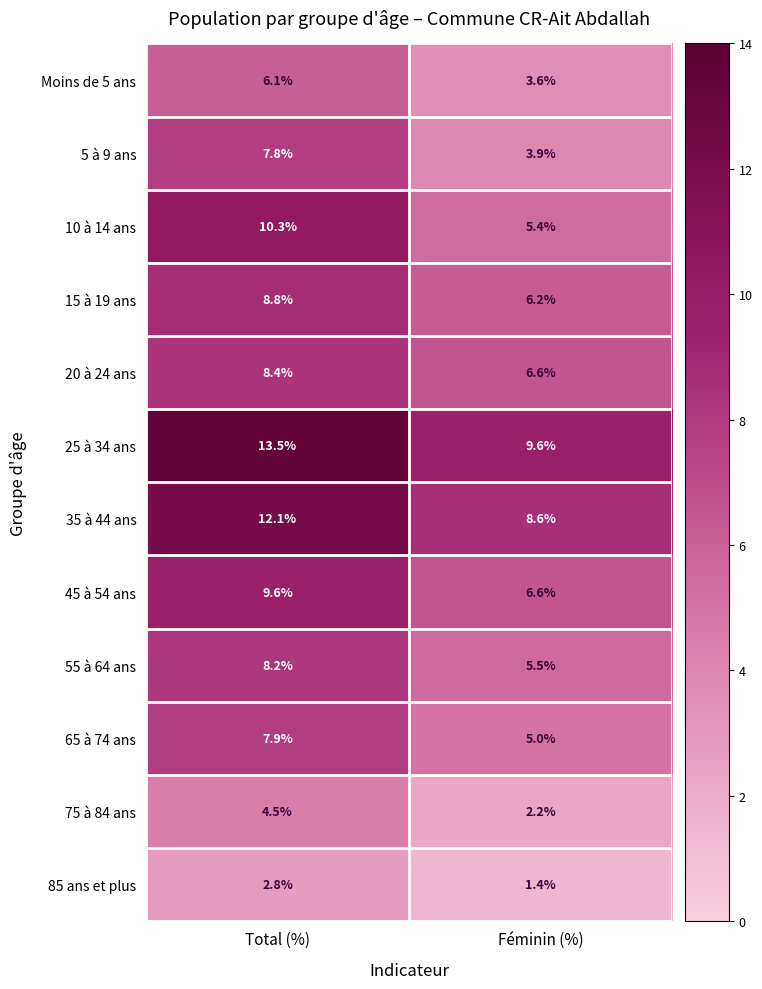

What is the average value of the 10 à 14 ans series?

7.9